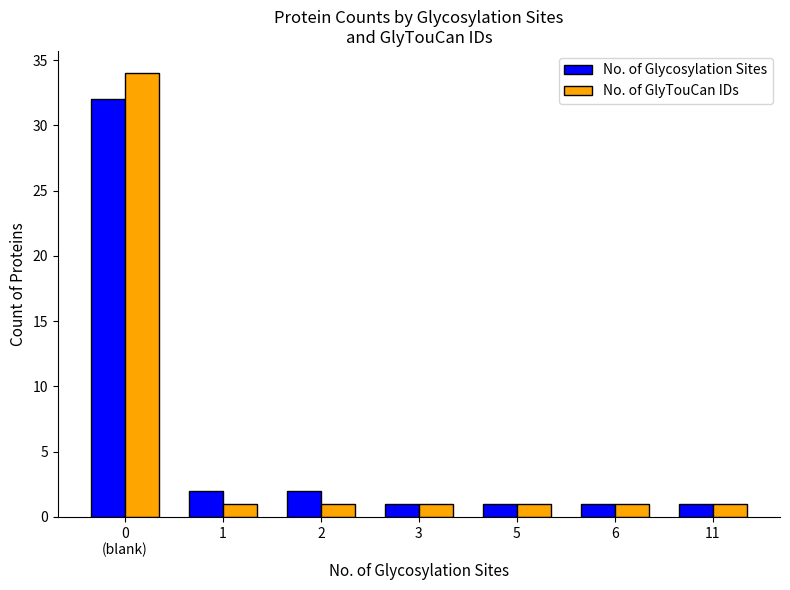

Which series has the widest spread of values?

No. of GlyTouCan IDs